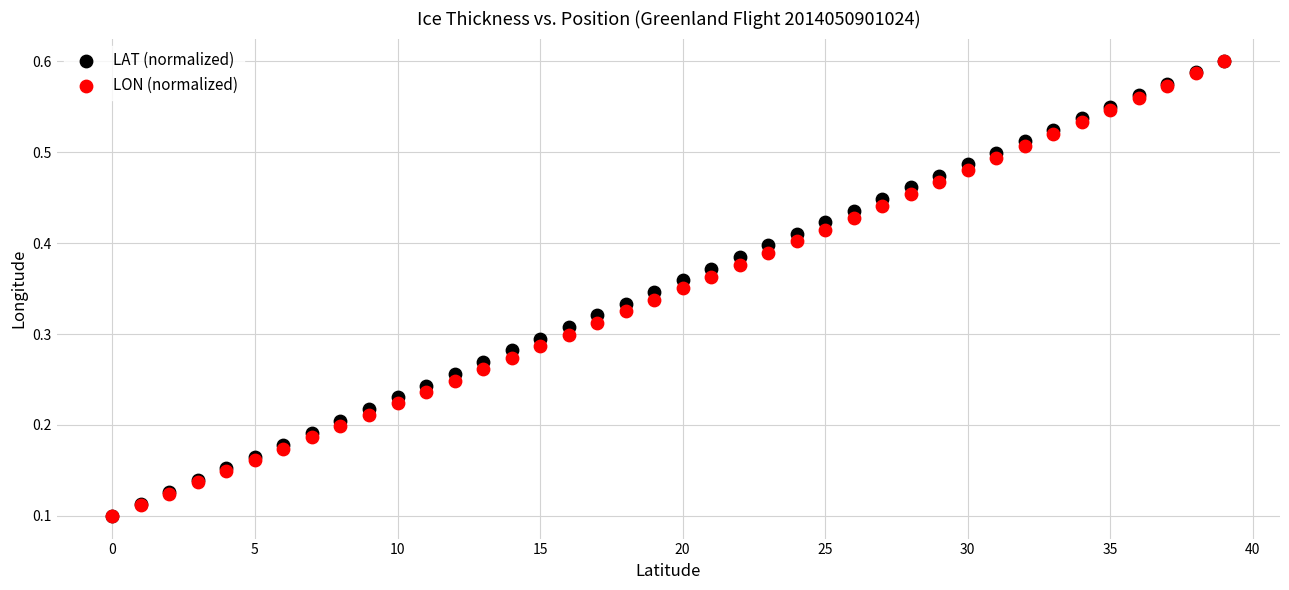

What are all the series names shown in the legend?

LAT (normalized), LON (normalized)